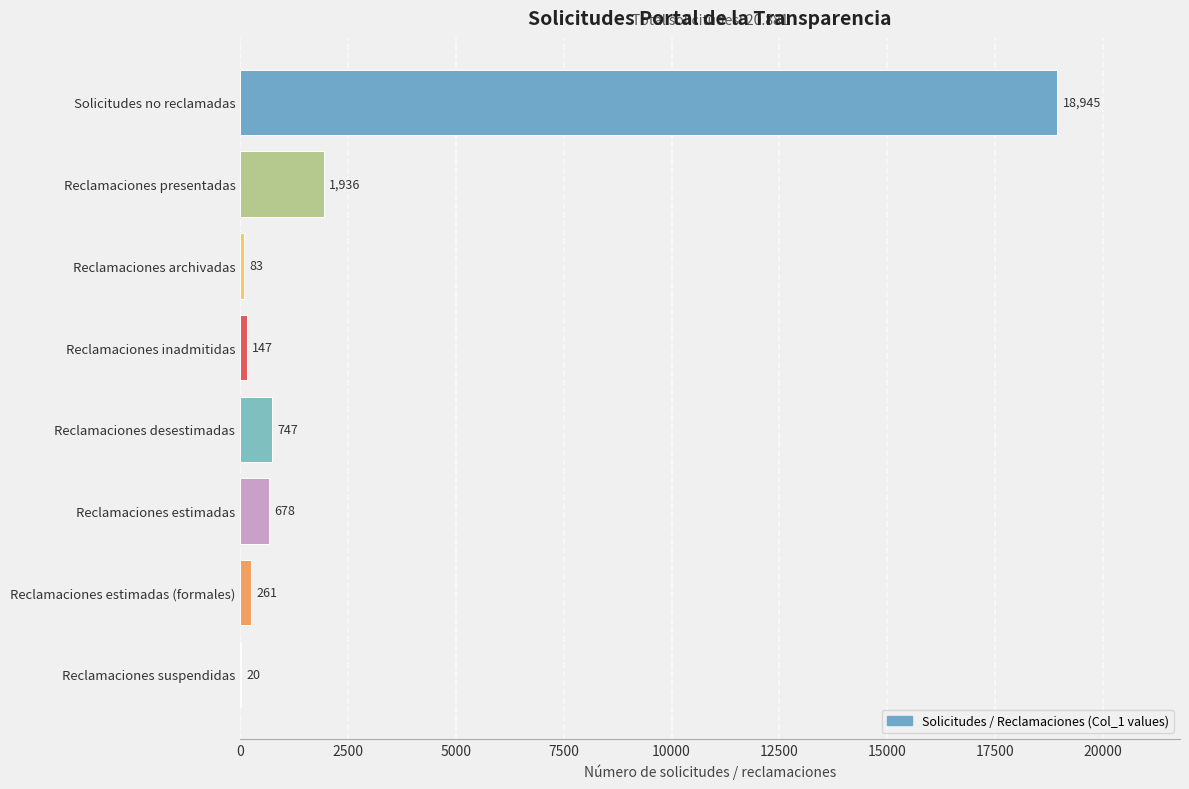

What is the greatest value displayed?

18945